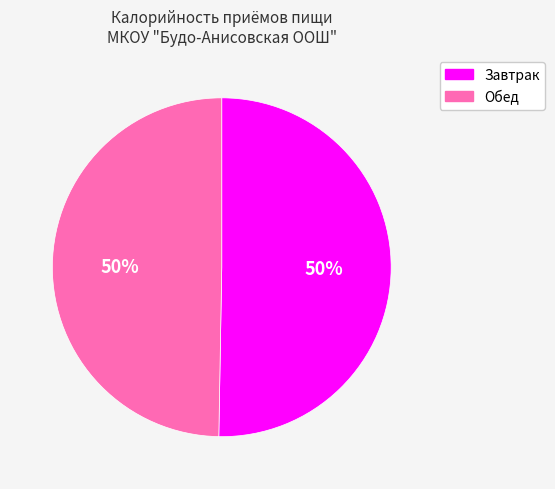

To the nearest percent, what is the combined percentage of Завтрак and Обед?

100%